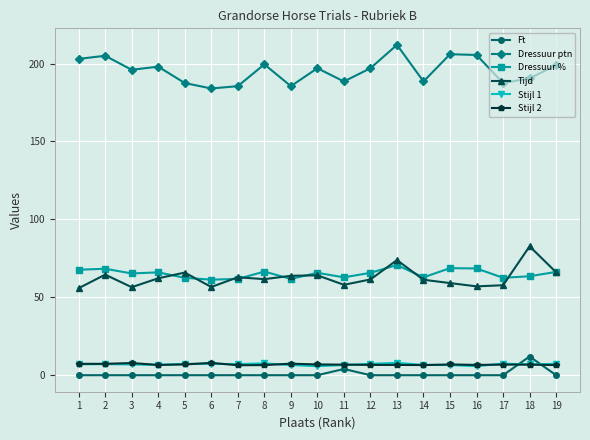

What is the total value across all series at 12?

338.1